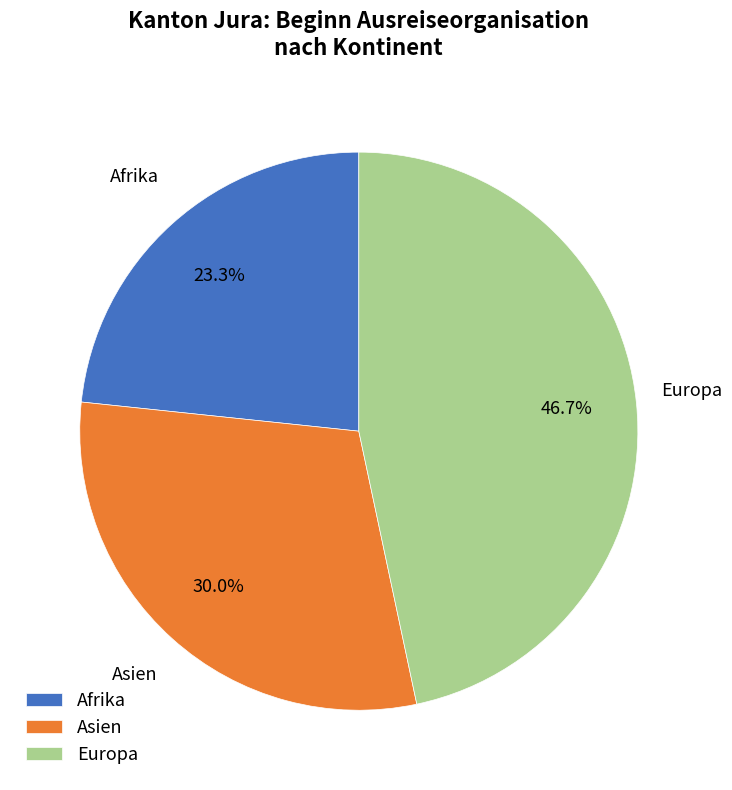

Which slice is the largest?

Europa